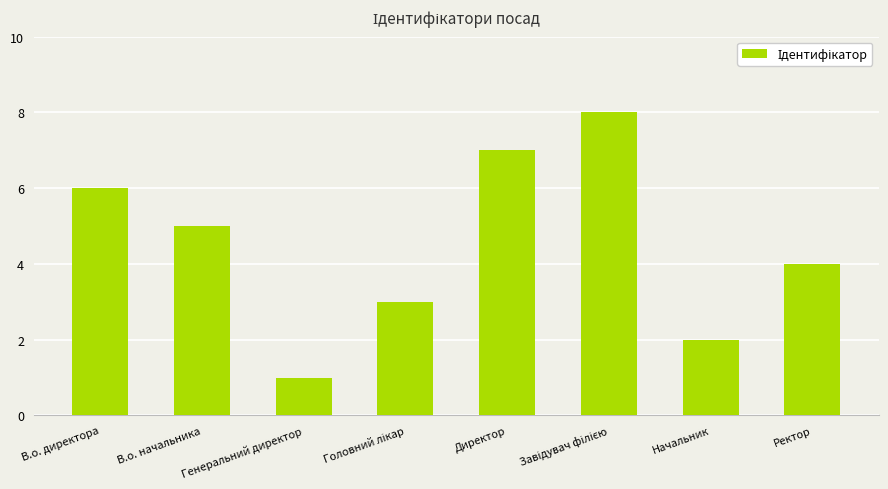

How many data points are less than 5?

4